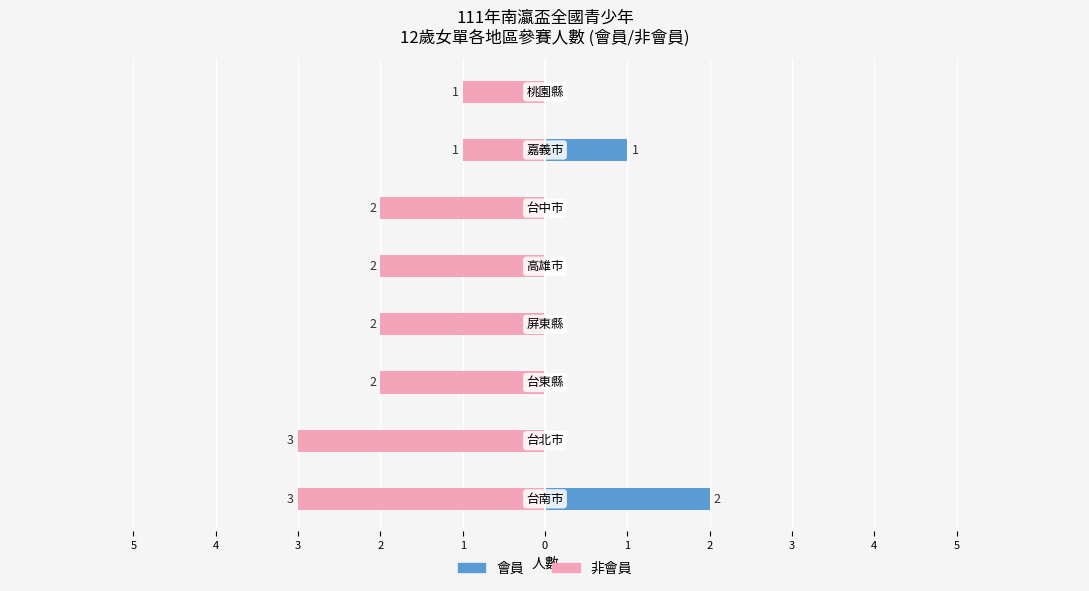

What are all the series names shown in the legend?

非會員, 會員